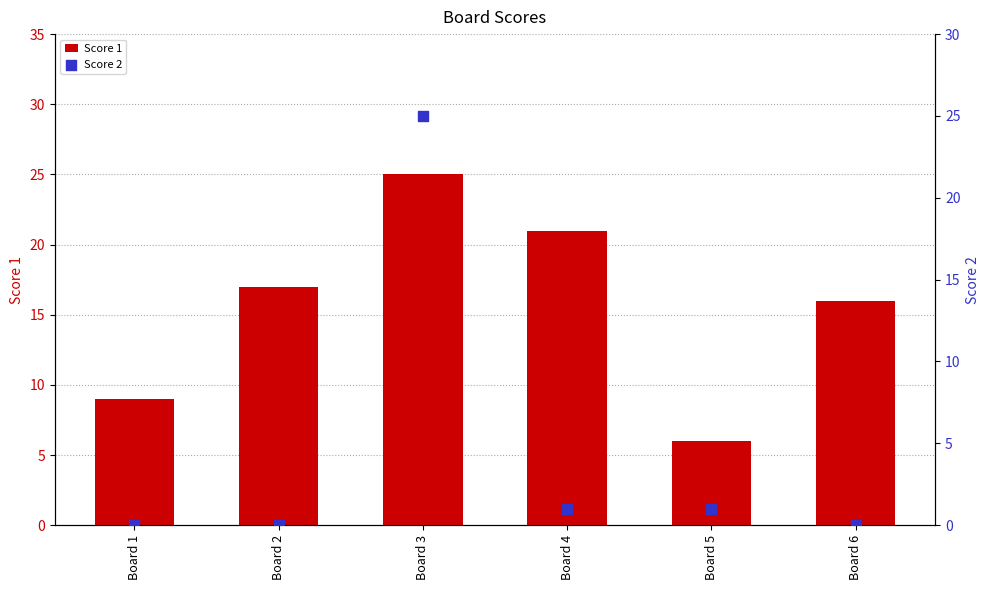

Which series reaches the minimum Y coordinate?

Score 2